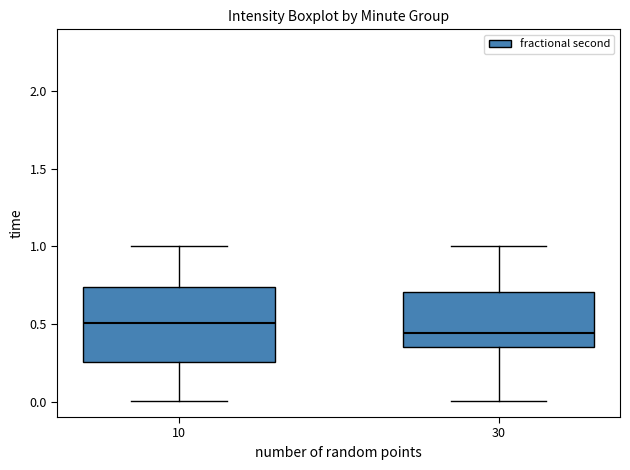

Reading left to right, read every box against the y-axis: the position of its median line, the range the box covers, and the ends of its whiskers. The values are not printed on the chart, so give them approximately, as read against the axis.

10: median 0.50, box 0.25 to 0.75, whiskers 0.00 to 1.00
30: median 0.45, box 0.35 to 0.70, whiskers 0.00 to 1.00